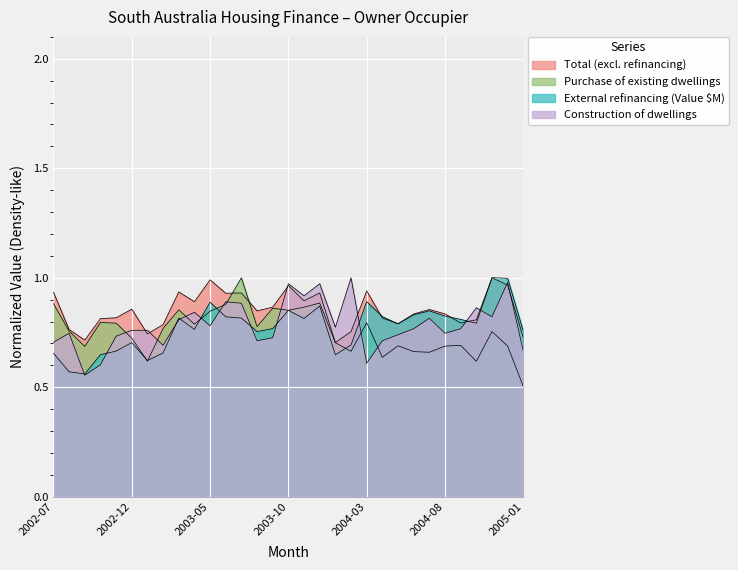

Which series ends up on top after the final intersection of Total (excl. refinancing) and External refinancing (Value $M)?

Total (excl. refinancing)